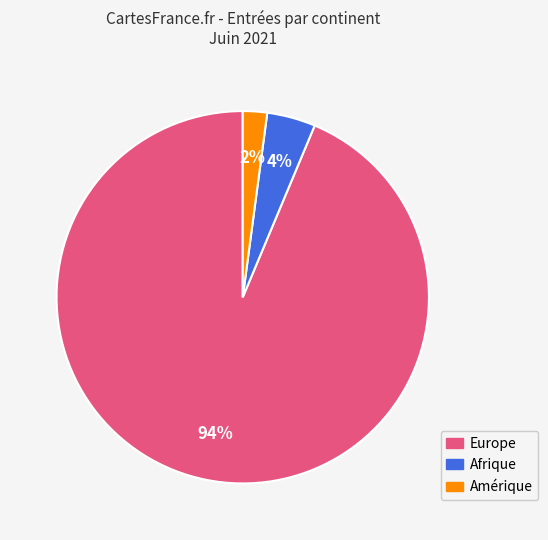

To the nearest percent, what is the difference between the largest and smallest slice percentages?

92%